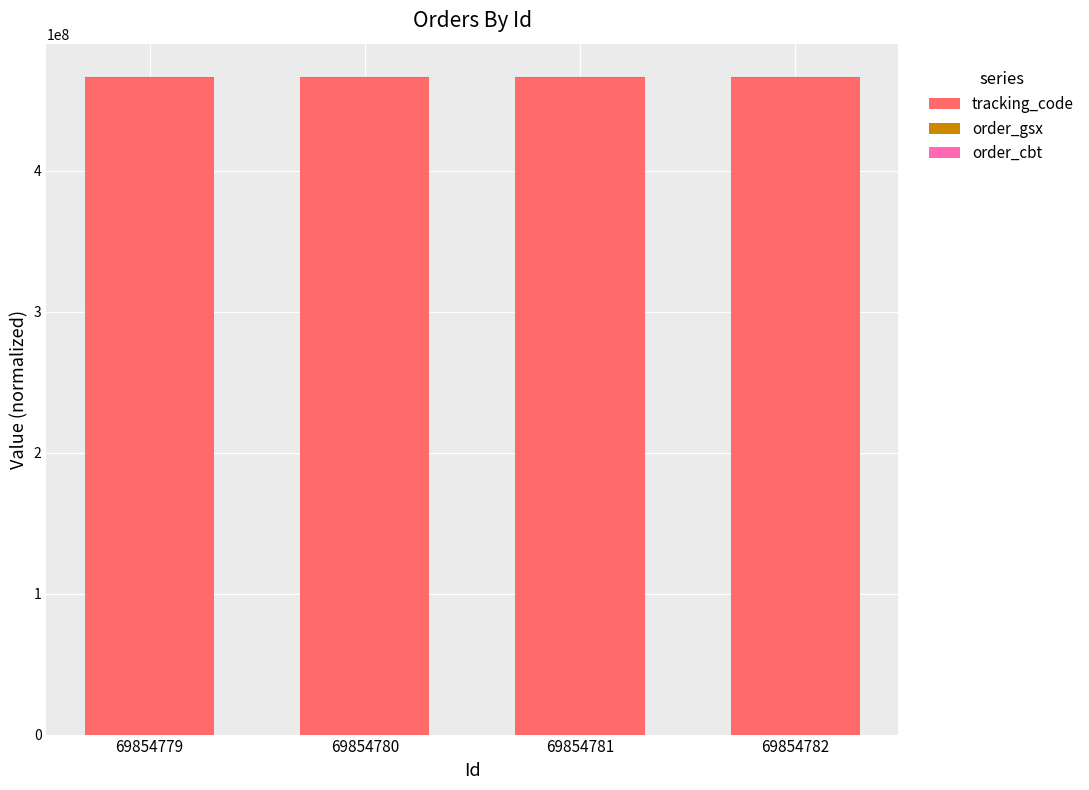

What is the highest value of the tracking_code series?

466010441.6